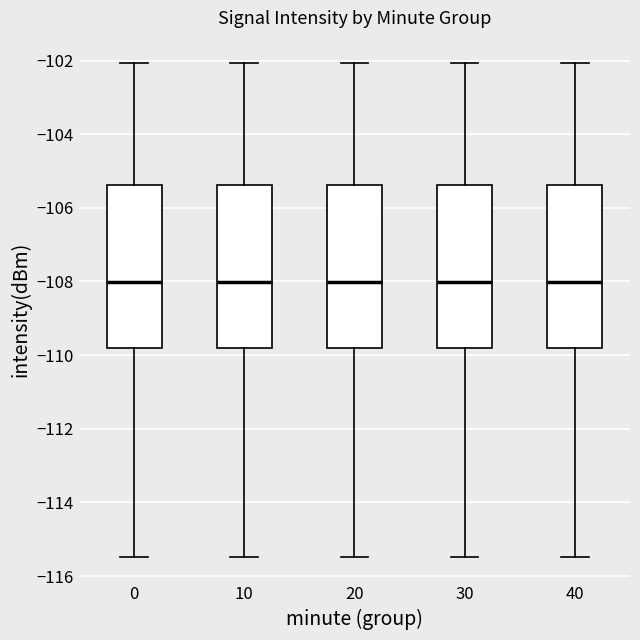

Reading left to right, read every box against the y-axis: the position of its median line, the range the box covers, and the ends of its whiskers. The values are not printed on the chart, so give them approximately, as read against the axis.

0: median -108.0, box -109.8 to -105.4, whiskers -115.4 to -102.0
10: median -108.0, box -109.8 to -105.4, whiskers -115.4 to -102.0
20: median -108.0, box -109.8 to -105.4, whiskers -115.4 to -102.0
30: median -108.0, box -109.8 to -105.4, whiskers -115.4 to -102.0
40: median -108.0, box -109.8 to -105.4, whiskers -115.4 to -102.0